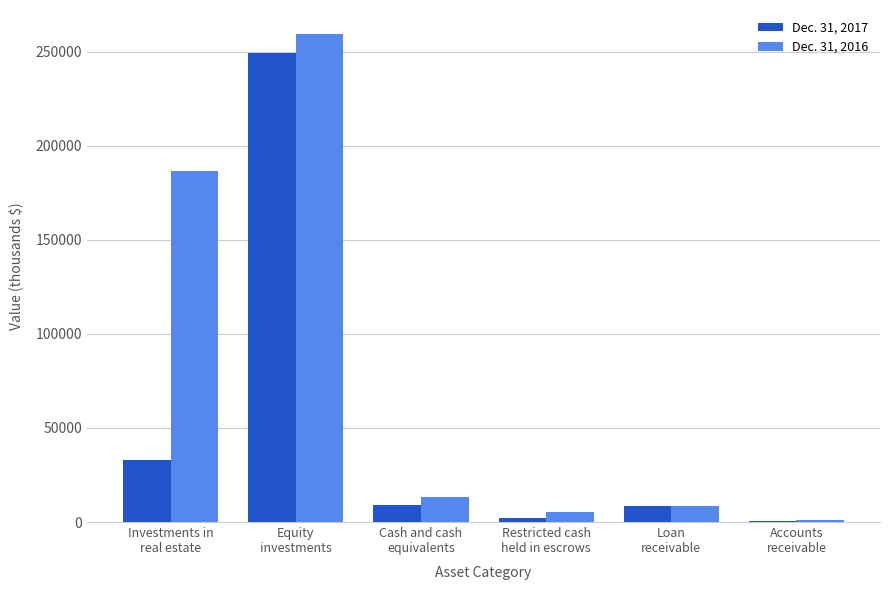

Is the value of Dec. 31, 2017 at Equity
investments greater than the value of Dec. 31, 2016 at Investments in
real estate?

Yes